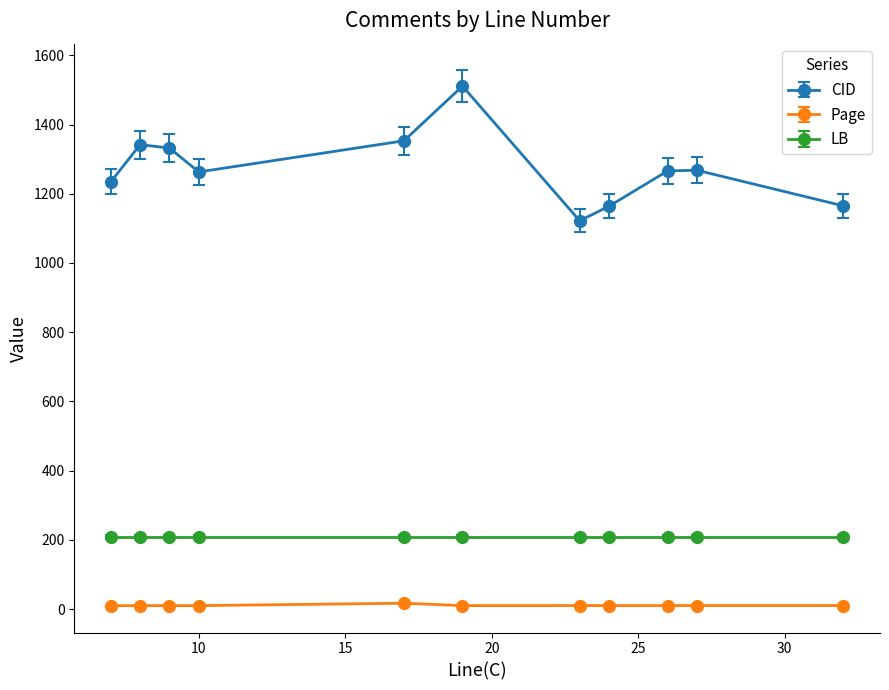

True or false: CID and Page intersect in this chart.

False